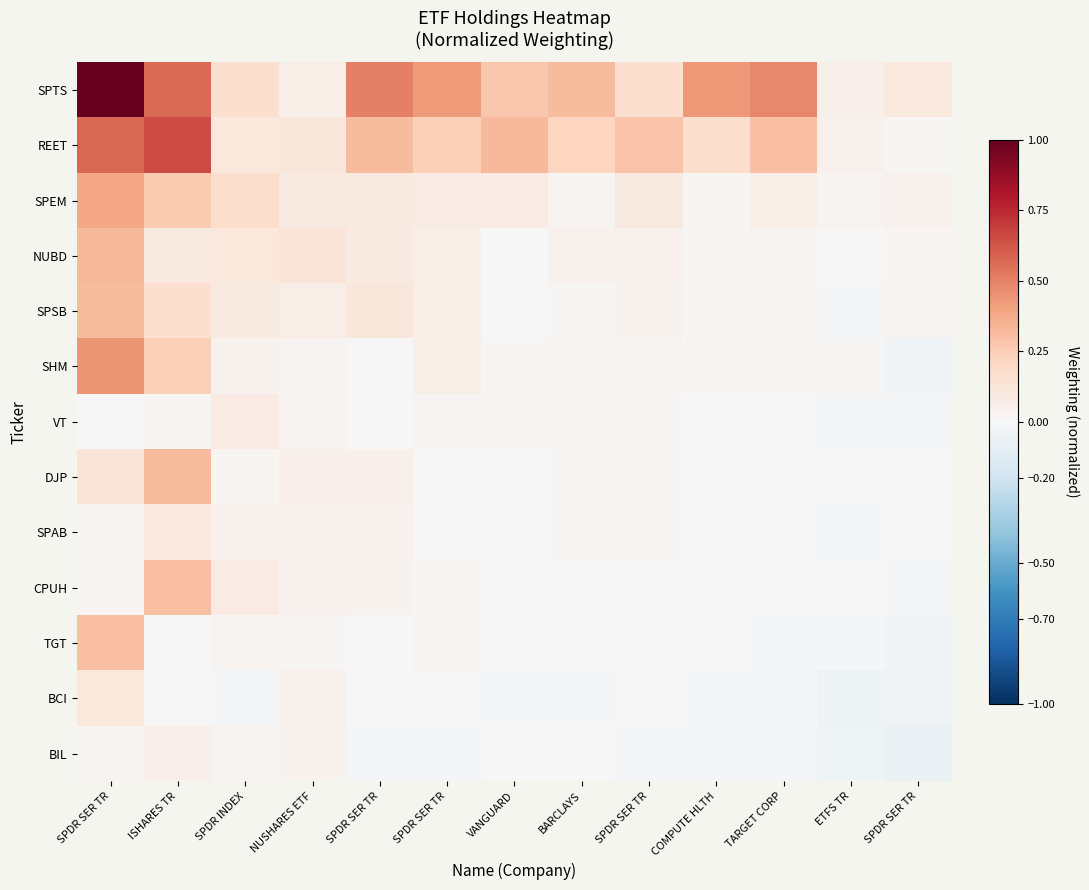

Reading left to right, what are all the values shown in this chart?

SPTS: SPDR SER TR=1.0	ISHARES TR=0.6	SPDR INDEX=0.2	NUSHARES ETF=0.1	SPDR SER TR=0.5	SPDR SER TR=0.4	VANGUARD=0.3	BARCLAYS=0.3	SPDR SER TR=0.2	COMPUTE HLTH=0.4	TARGET CORP=0.5	ETFS TR=0.1	SPDR SER TR=0.1
REET: SPDR SER TR=0.6	ISHARES TR=0.7	SPDR INDEX=0.1	NUSHARES ETF=0.1	SPDR SER TR=0.3	SPDR SER TR=0.2	VANGUARD=0.3	BARCLAYS=0.2	SPDR SER TR=0.3	COMPUTE HLTH=0.2	TARGET CORP=0.3	ETFS TR=0.0	SPDR SER TR=0.0
SPEM: SPDR SER TR=0.4	ISHARES TR=0.3	SPDR INDEX=0.2	NUSHARES ETF=0.1	SPDR SER TR=0.1	SPDR SER TR=0.1	VANGUARD=0.1	BARCLAYS=0.0	SPDR SER TR=0.1	COMPUTE HLTH=0.0	TARGET CORP=0.1	ETFS TR=0.0	SPDR SER TR=0.0
NUBD: SPDR SER TR=0.3	ISHARES TR=0.1	SPDR INDEX=0.1	NUSHARES ETF=0.1	SPDR SER TR=0.1	SPDR SER TR=0.1	VANGUARD=0.0	BARCLAYS=0.0	SPDR SER TR=0.0	COMPUTE HLTH=0.0	TARGET CORP=0.0	ETFS TR=-0.0	SPDR SER TR=0.0
SPSB: SPDR SER TR=0.3	ISHARES TR=0.2	SPDR INDEX=0.1	NUSHARES ETF=0.1	SPDR SER TR=0.1	SPDR SER TR=0.1	VANGUARD=0.0	BARCLAYS=0.0	SPDR SER TR=0.0	COMPUTE HLTH=0.0	TARGET CORP=0.0	ETFS TR=-0.0	SPDR SER TR=0.0
SHM: SPDR SER TR=0.4	ISHARES TR=0.2	SPDR INDEX=0.0	NUSHARES ETF=0.0	SPDR SER TR=0.0	SPDR SER TR=0.1	VANGUARD=0.0	BARCLAYS=0.0	SPDR SER TR=0.0	COMPUTE HLTH=0.0	TARGET CORP=0.0	ETFS TR=0.0	SPDR SER TR=-0.0
VT: SPDR SER TR=0.0	ISHARES TR=0.0	SPDR INDEX=0.1	NUSHARES ETF=0.0	SPDR SER TR=0.0	SPDR SER TR=0.0	VANGUARD=0.0	BARCLAYS=0.0	SPDR SER TR=0.0	COMPUTE HLTH=0.0	TARGET CORP=0.0	ETFS TR=-0.0	SPDR SER TR=-0.0
DJP: SPDR SER TR=0.1	ISHARES TR=0.3	SPDR INDEX=0.0	NUSHARES ETF=0.1	SPDR SER TR=0.1	SPDR SER TR=0.0	VANGUARD=0.0	BARCLAYS=0.0	SPDR SER TR=0.0	COMPUTE HLTH=0.0	TARGET CORP=0.0	ETFS TR=-0.0	SPDR SER TR=-0.0
SPAB: SPDR SER TR=0.0	ISHARES TR=0.1	SPDR INDEX=0.0	NUSHARES ETF=0.0	SPDR SER TR=0.0	SPDR SER TR=0.0	VANGUARD=0.0	BARCLAYS=0.0	SPDR SER TR=0.0	COMPUTE HLTH=0.0	TARGET CORP=0.0	ETFS TR=-0.0	SPDR SER TR=-0.0
CPUH: SPDR SER TR=0.0	ISHARES TR=0.3	SPDR INDEX=0.1	NUSHARES ETF=0.0	SPDR SER TR=0.0	SPDR SER TR=0.0	VANGUARD=-0.0	BARCLAYS=-0.0	SPDR SER TR=0.0	COMPUTE HLTH=-0.0	TARGET CORP=-0.0	ETFS TR=-0.0	SPDR SER TR=-0.0
TGT: SPDR SER TR=0.3	ISHARES TR=0.0	SPDR INDEX=0.0	NUSHARES ETF=0.0	SPDR SER TR=0.0	SPDR SER TR=0.0	VANGUARD=0.0	BARCLAYS=0.0	SPDR SER TR=0.0	COMPUTE HLTH=-0.0	TARGET CORP=-0.0	ETFS TR=-0.0	SPDR SER TR=-0.0
BCI: SPDR SER TR=0.1	ISHARES TR=-0.0	SPDR INDEX=-0.0	NUSHARES ETF=0.0	SPDR SER TR=-0.0	SPDR SER TR=-0.0	VANGUARD=-0.0	BARCLAYS=-0.0	SPDR SER TR=-0.0	COMPUTE HLTH=-0.0	TARGET CORP=-0.0	ETFS TR=-0.1	SPDR SER TR=-0.0
BIL: SPDR SER TR=0.0	ISHARES TR=0.1	SPDR INDEX=0.0	NUSHARES ETF=0.0	SPDR SER TR=-0.0	SPDR SER TR=-0.0	VANGUARD=0.0	BARCLAYS=-0.0	SPDR SER TR=-0.0	COMPUTE HLTH=-0.0	TARGET CORP=-0.0	ETFS TR=-0.0	SPDR SER TR=-0.1